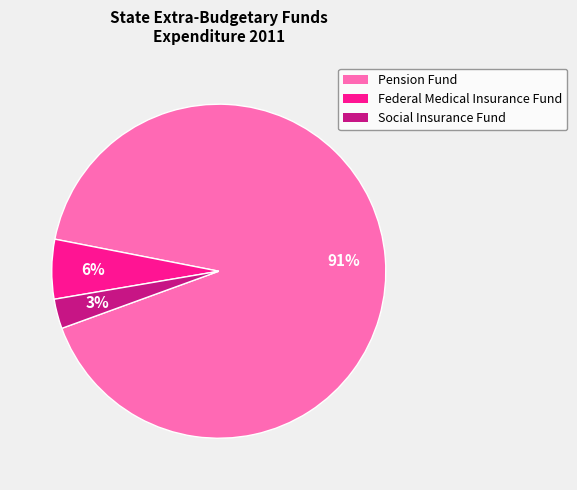

Is there any slice that represents more than half of the pie?

Yes